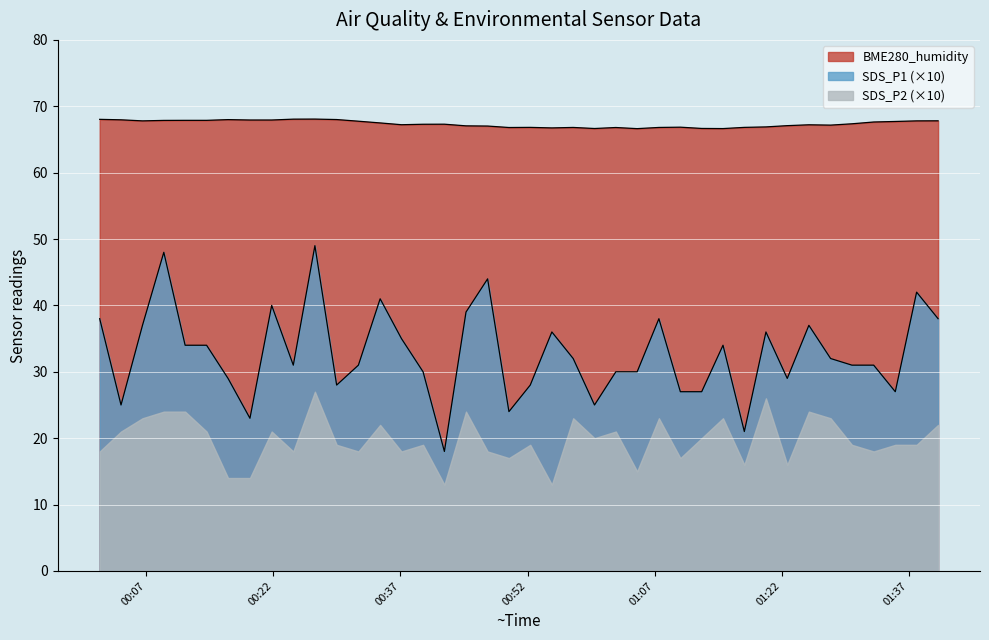

Rank the series by their average value, from lowest to highest.

SDS_P2 (×10), SDS_P1 (×10), BME280_humidity